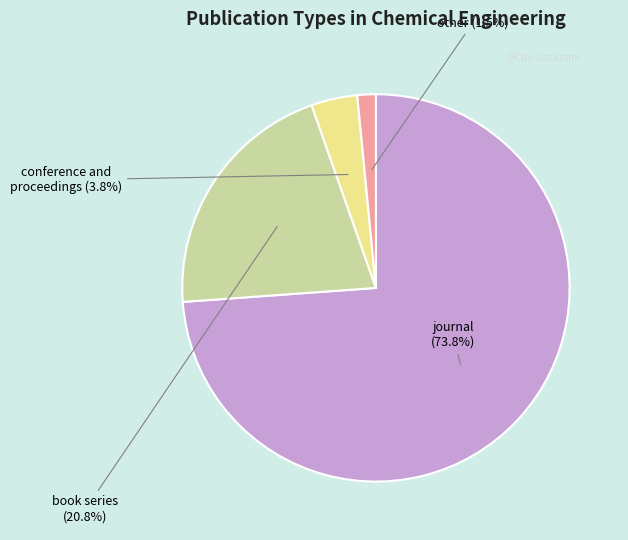

How many slices are in this pie chart?

4